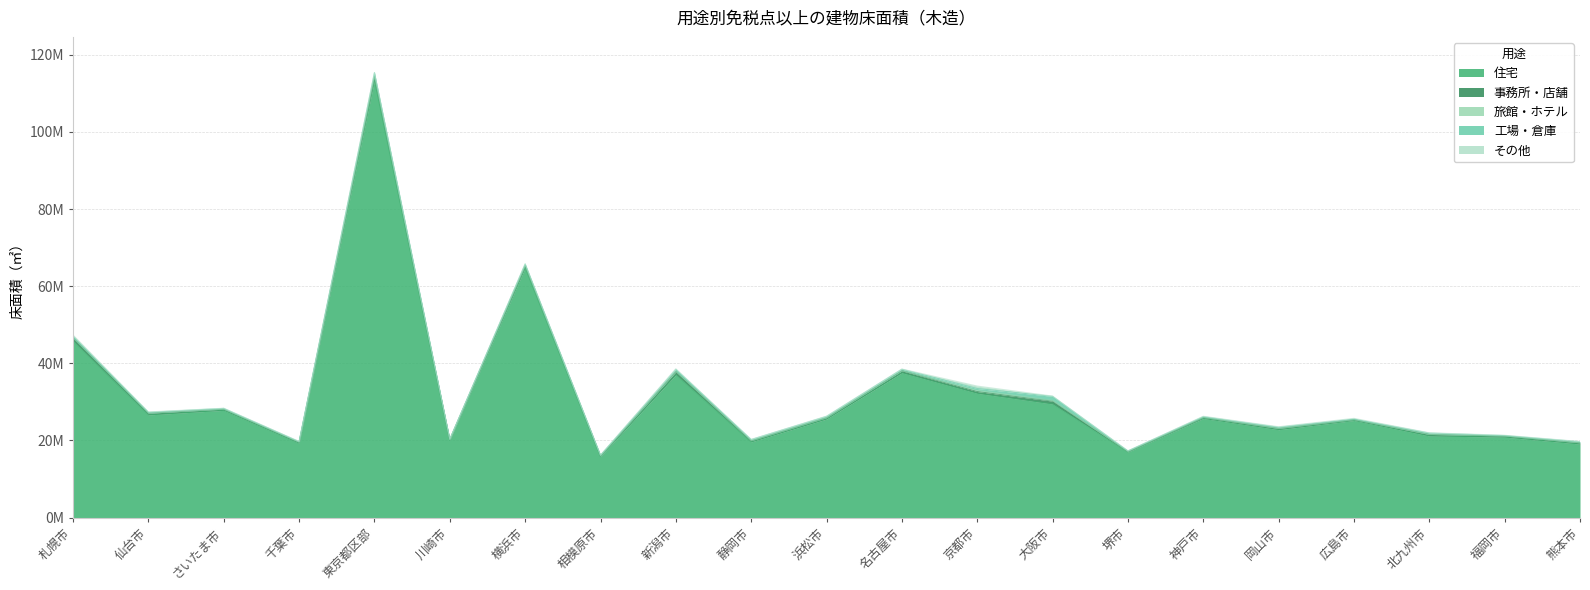

What is the average value of the 住宅 series?

31755901